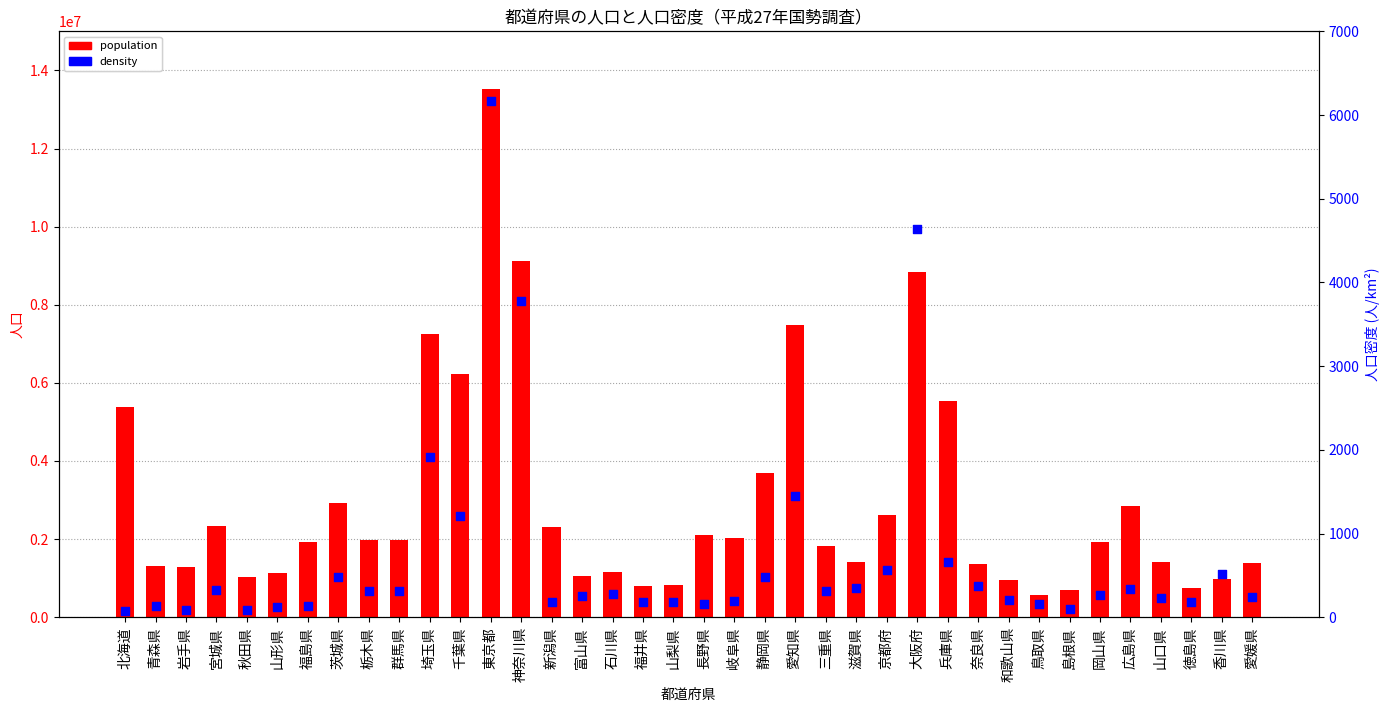

Which series has the largest total across all categories?

population